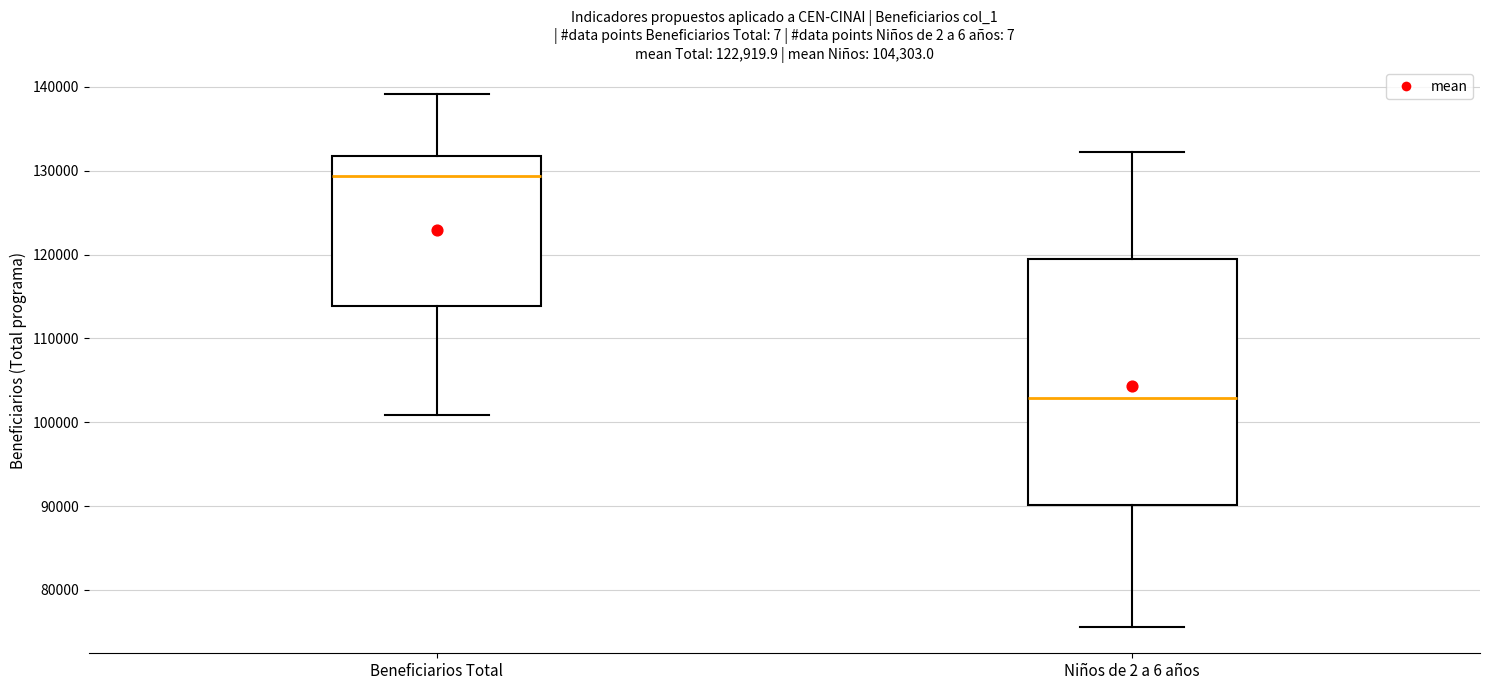

Which box is the tallest, from its lower edge to its upper edge?

Niños de 2 a 6 años